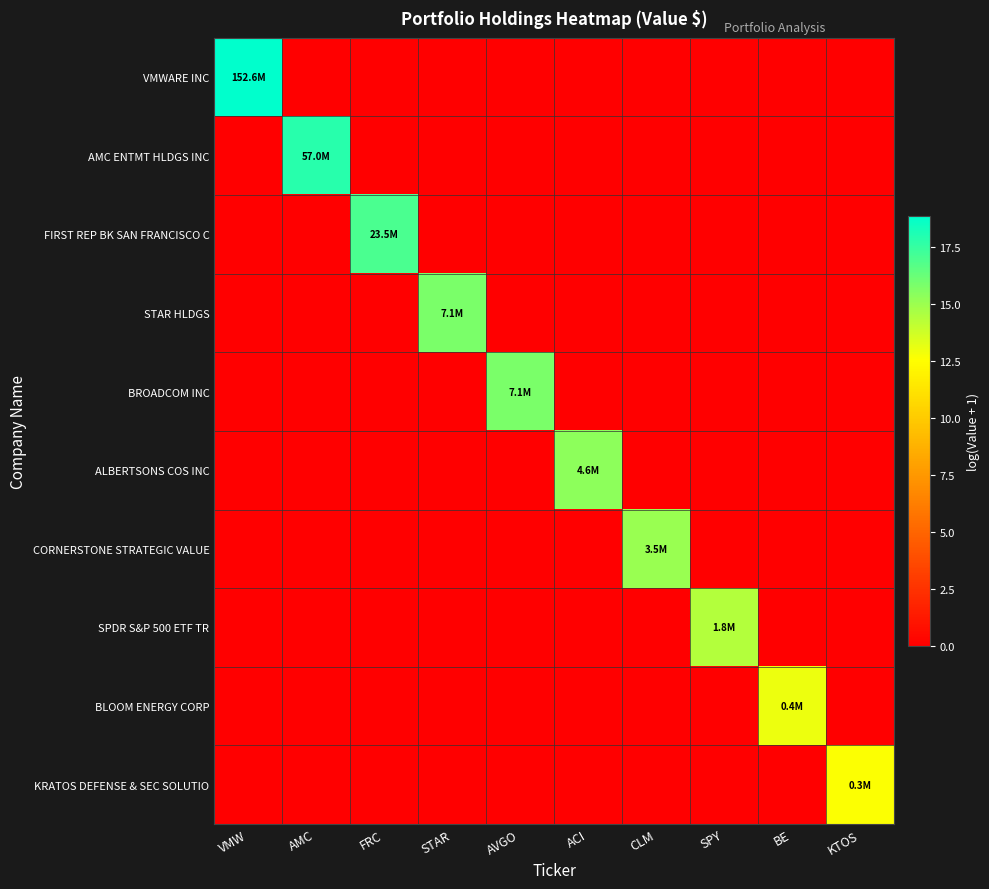

Which series has the largest total across all categories?

VMWARE INC